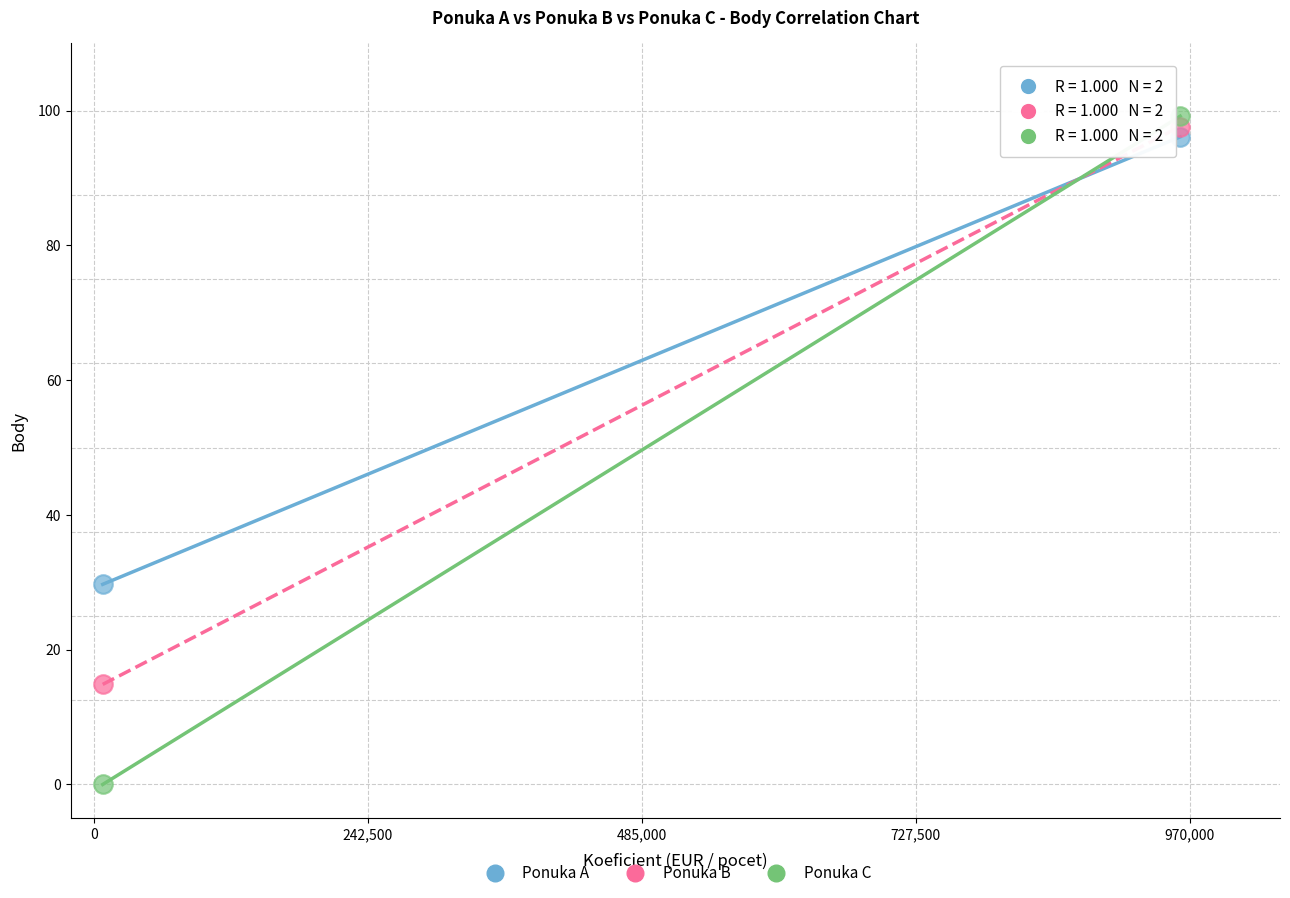

Across all series, what Y value is closest to 49?

29.7